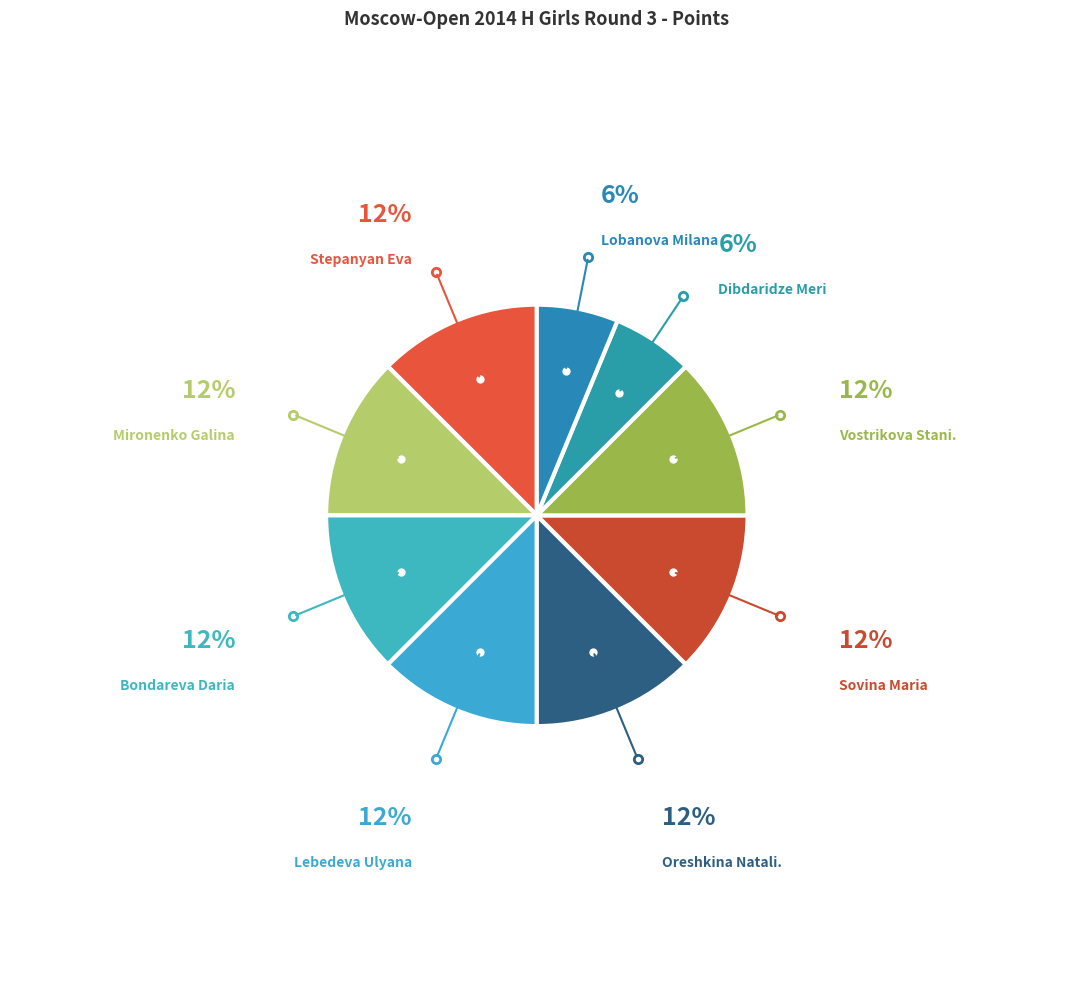

Count the number of slices in the pie.

9